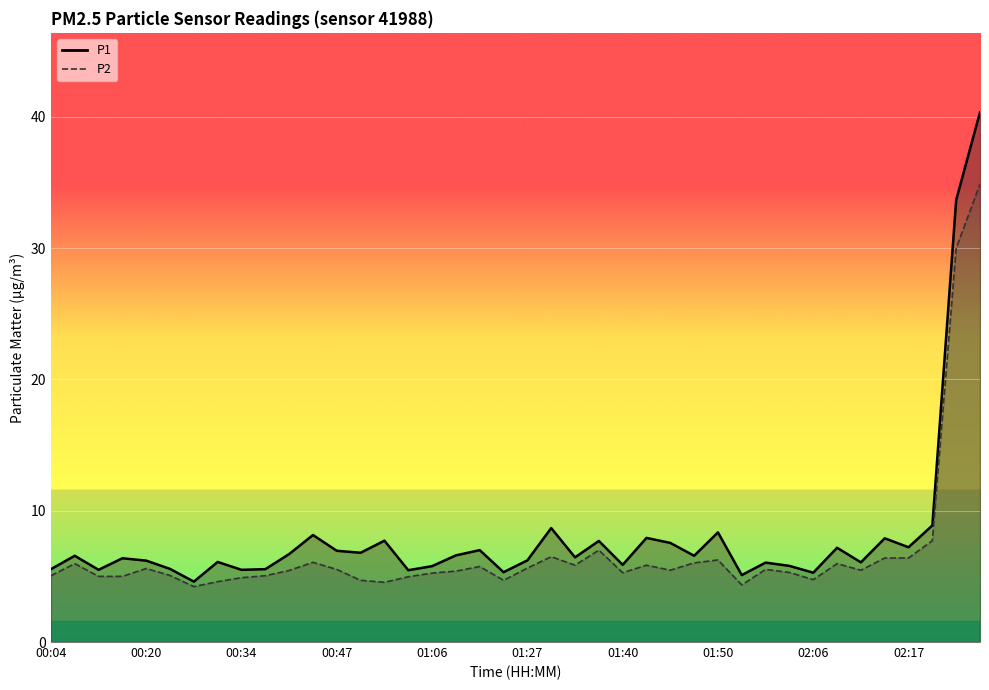

What is the sum of all P2 values?

273.5